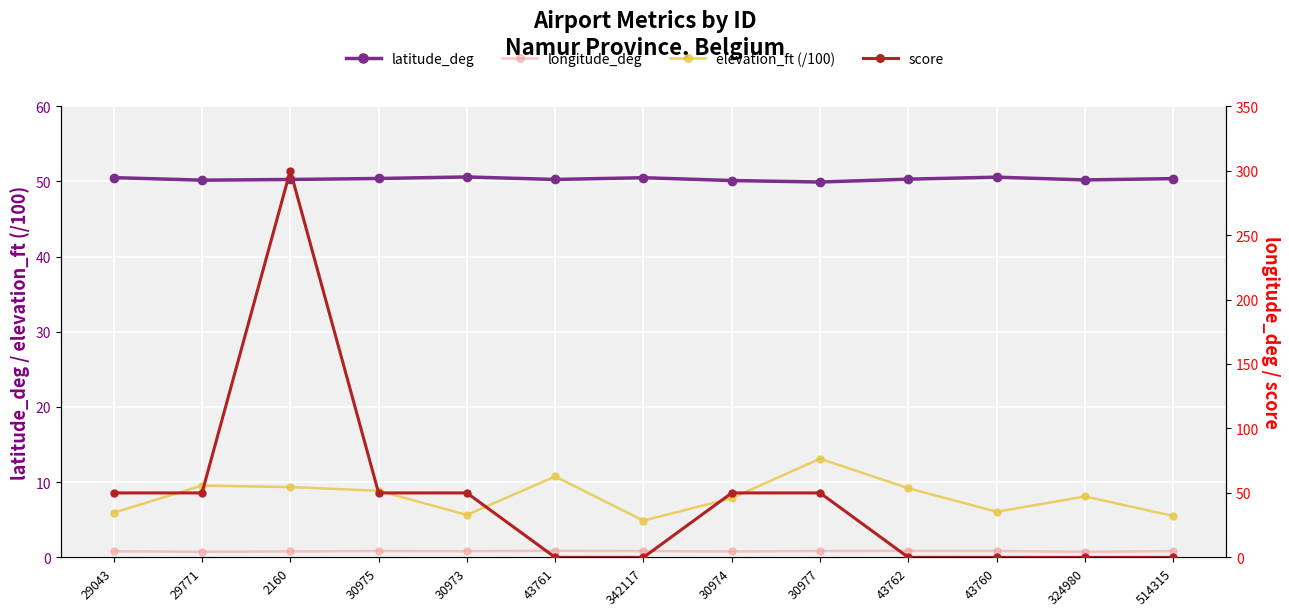

What is the sum of all score values?

600.0